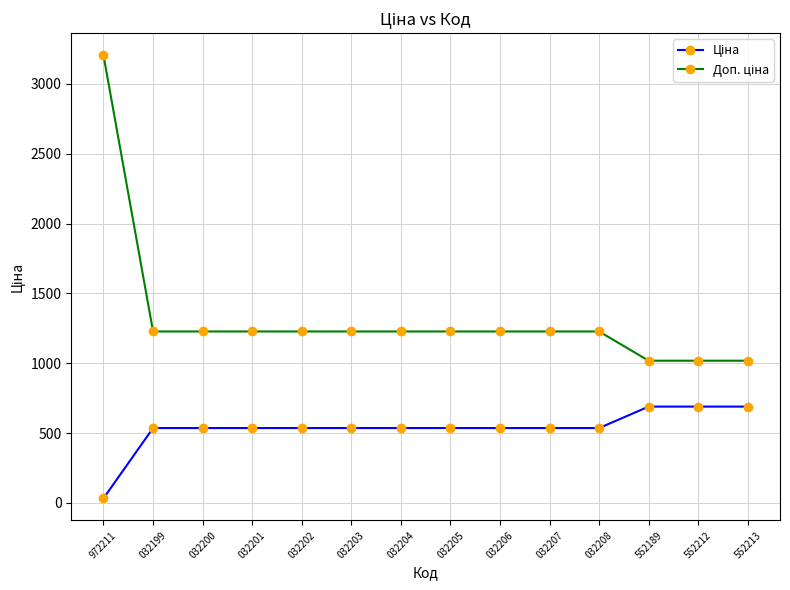

Does the chart have visible grid lines?

Yes